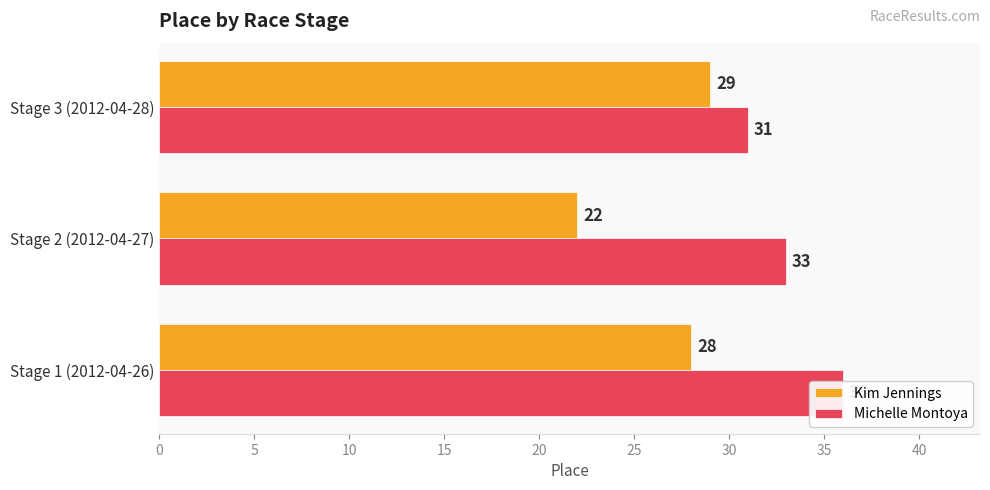

The value of Michelle Montoya at Stage 2 (2012-04-27) is 54. True or false?

False